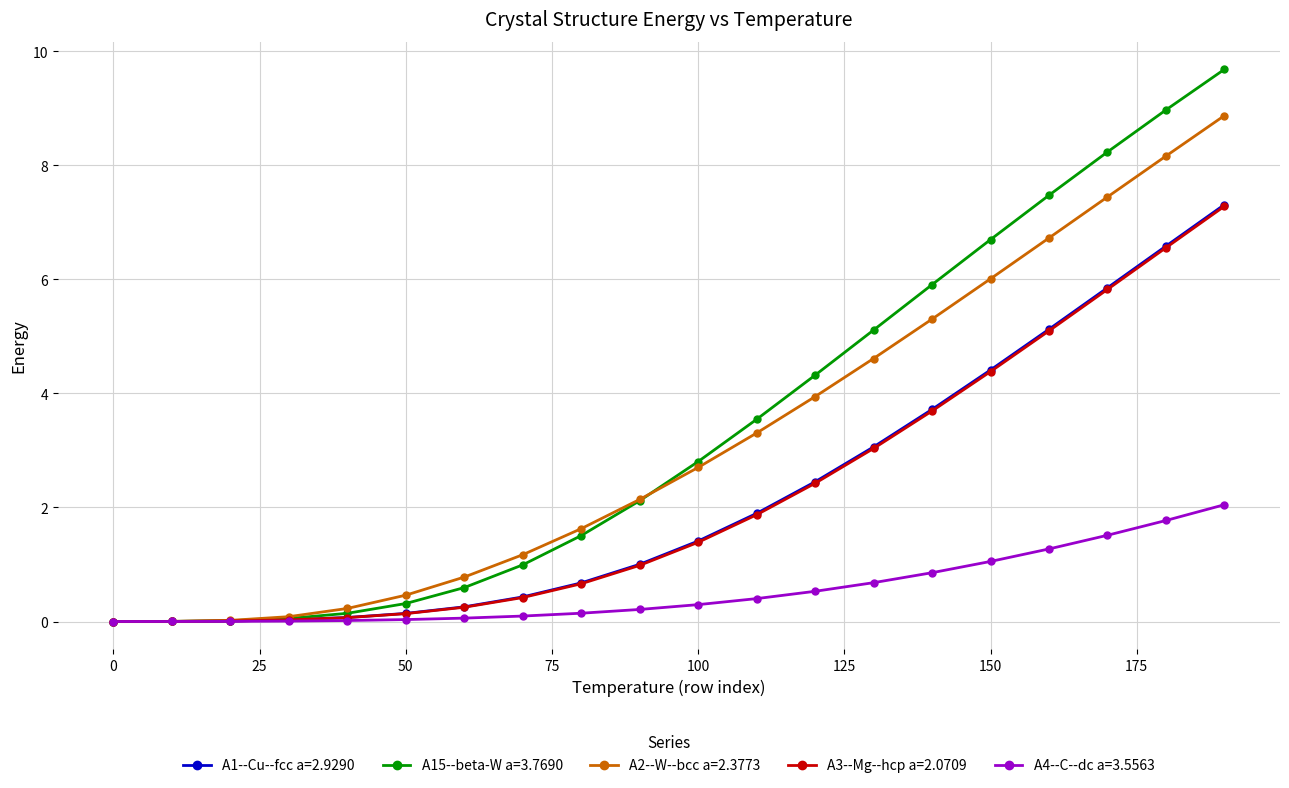

Which series has the largest range (max minus min)?

A15--beta-W a=3.7690